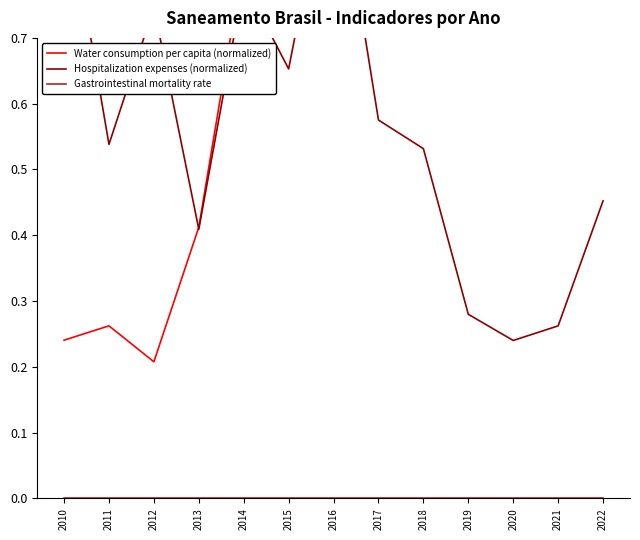

Reading left to right, transcribe all the data shown in this chart.

Water consumption per capita (normalized): 0.2	0.3	0.2	0.4	0.8	0.8	0.9	0.9	0.9	1.0	1.0	1.0	1.0
Hospitalization expenses (normalized): 0.9	0.5	0.7	0.4	0.8	0.7	1.0	0.6	0.5	0.3	0.2	0.3	0.5
Gastrointestinal mortality rate: 0.0	0.0	0.0	0.0	0.0	0.0	0.0	0.0	0.0	0.0	0.0	0.0	0.0